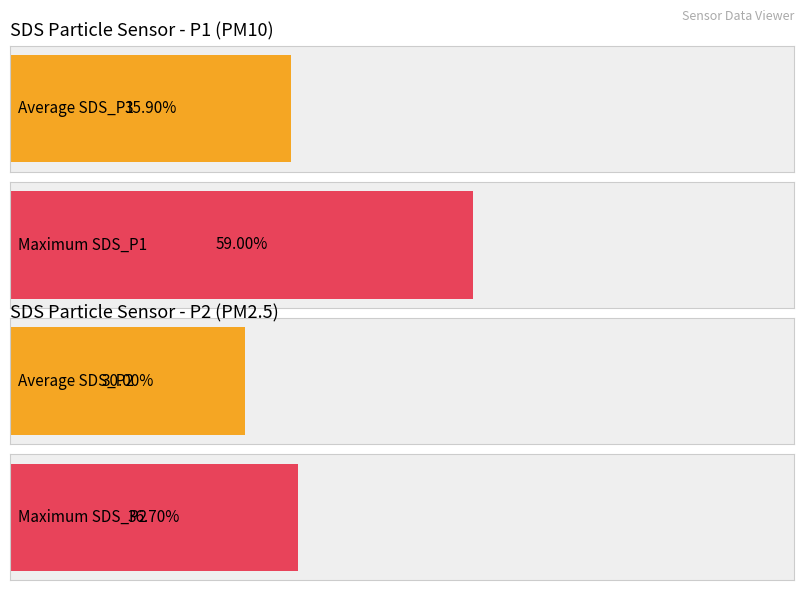

How many series are shown in this chart?

2